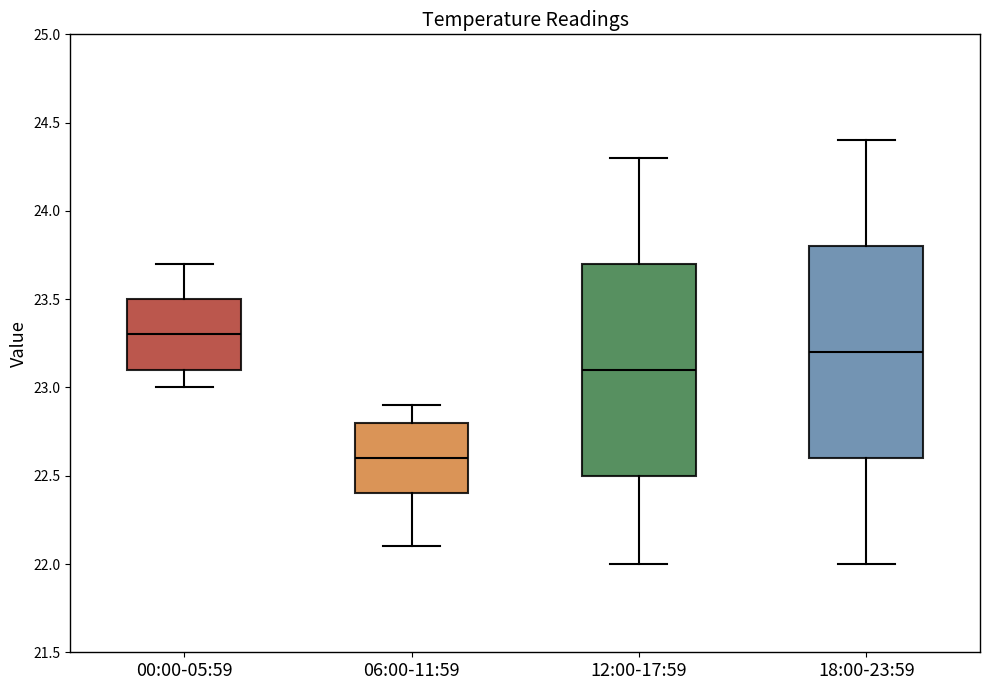

Where is the lower edge of the box for 12:00-17:59 on the y-axis? The values are not printed on the chart, so give them approximately, as read against the axis.

22.5